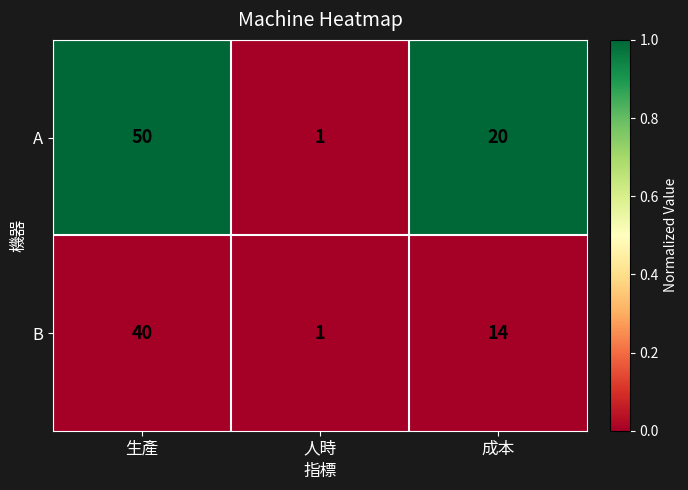

At which label is B closest to 20?

成本